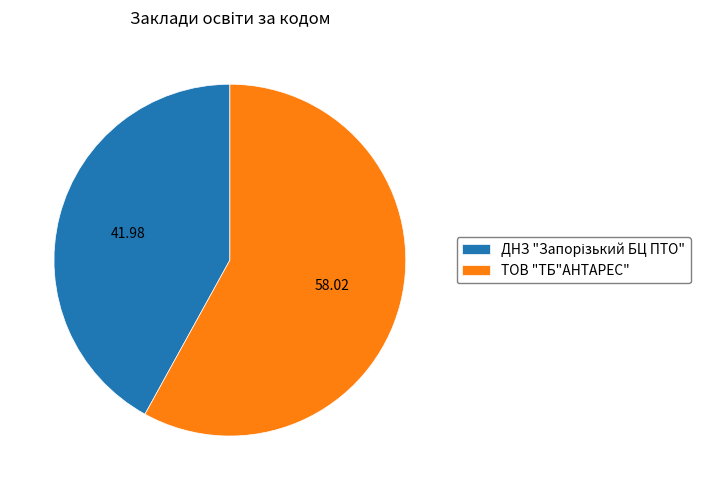

How many slices are in this pie chart?

2